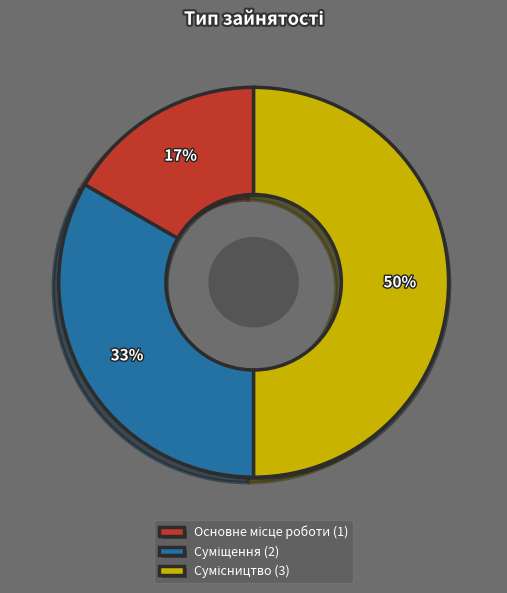

Count the number of slices in the pie.

3